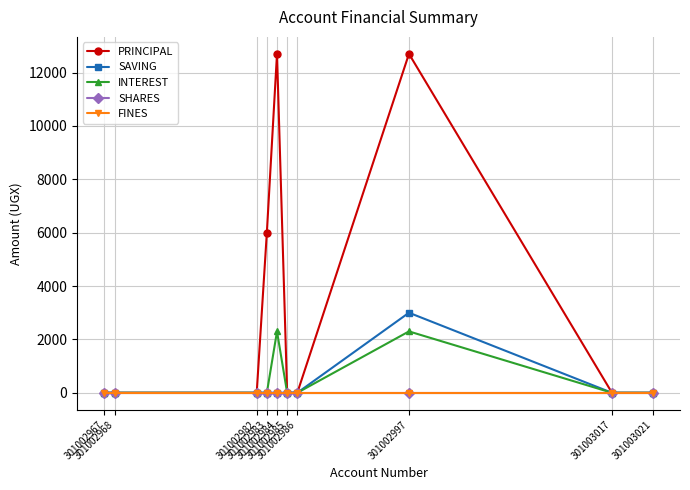

List the labels in order of INTEREST value, largest first.

301002984, 301002997, 301002967, 301002968, 301002982, 301002983, 301002985, 301002986, 301003017, 301003021